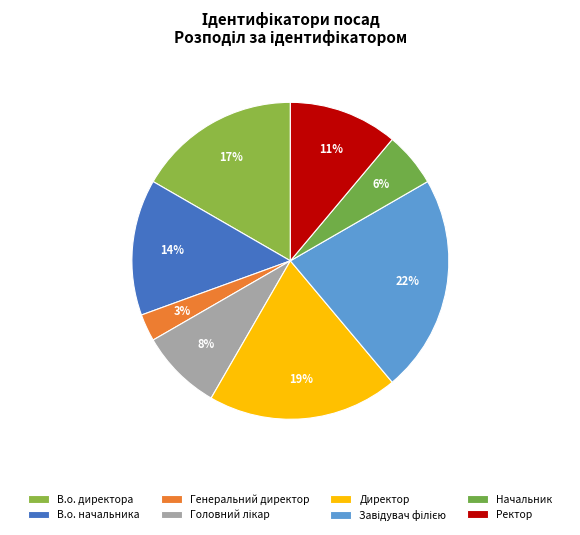

To the nearest percent, what is the combined percentage of Начальник and Директор?

25%